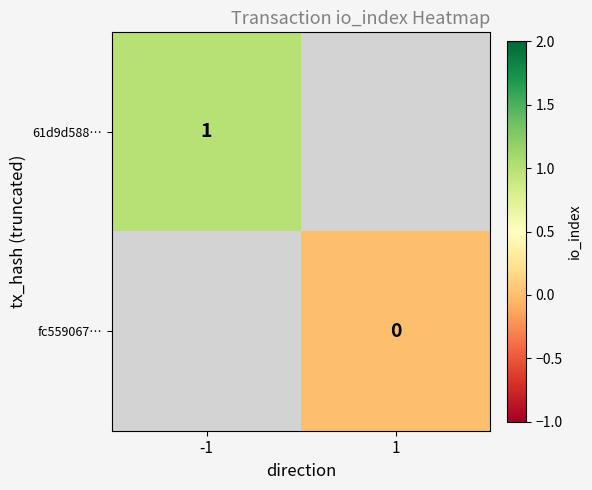

Is it true that 61d9d588… equals 1 at -1?

True